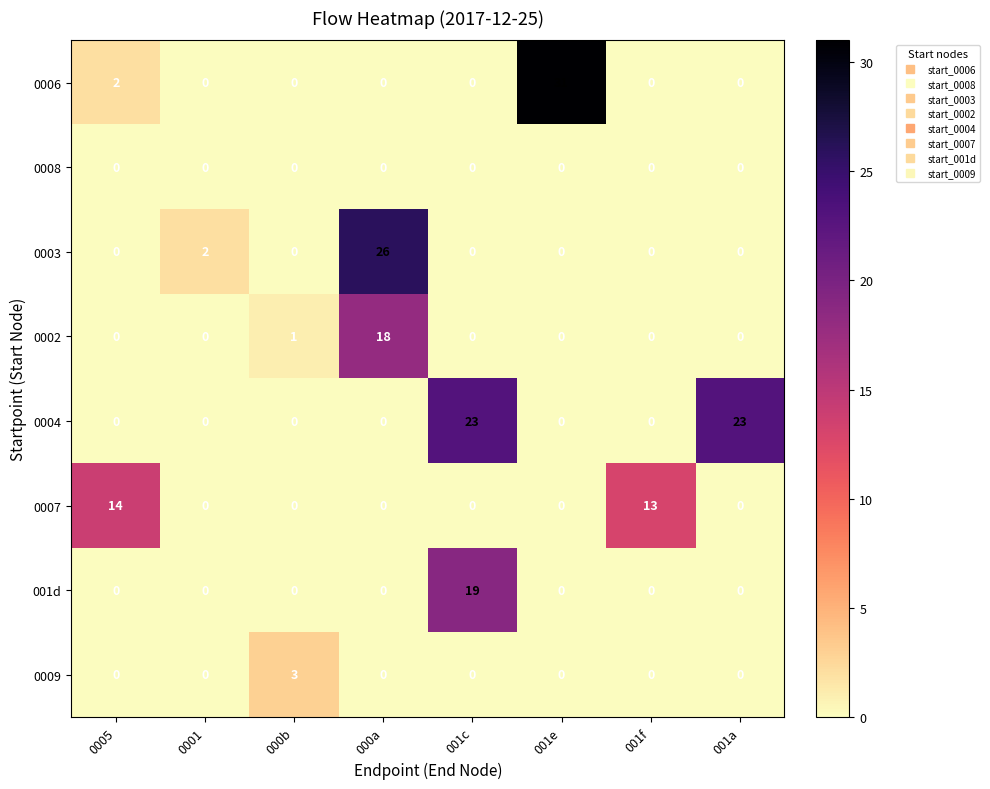

Rank the series by their maximum value, from lowest to highest.

0008, 0009, 0007, 0002, 001d, 0004, 0003, 0006